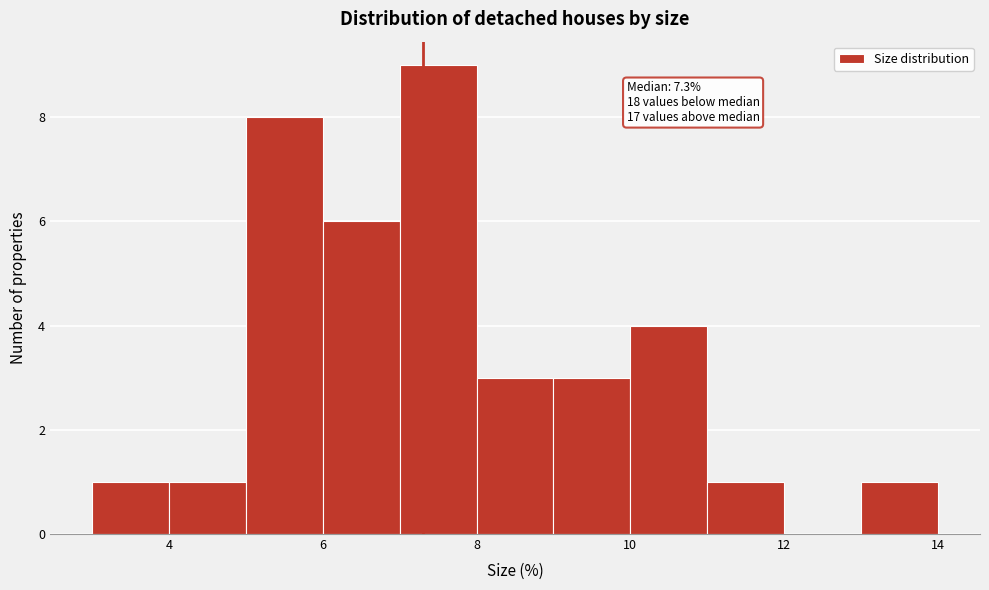

Over which range of the x-axis is the bar tallest?

7 to 8